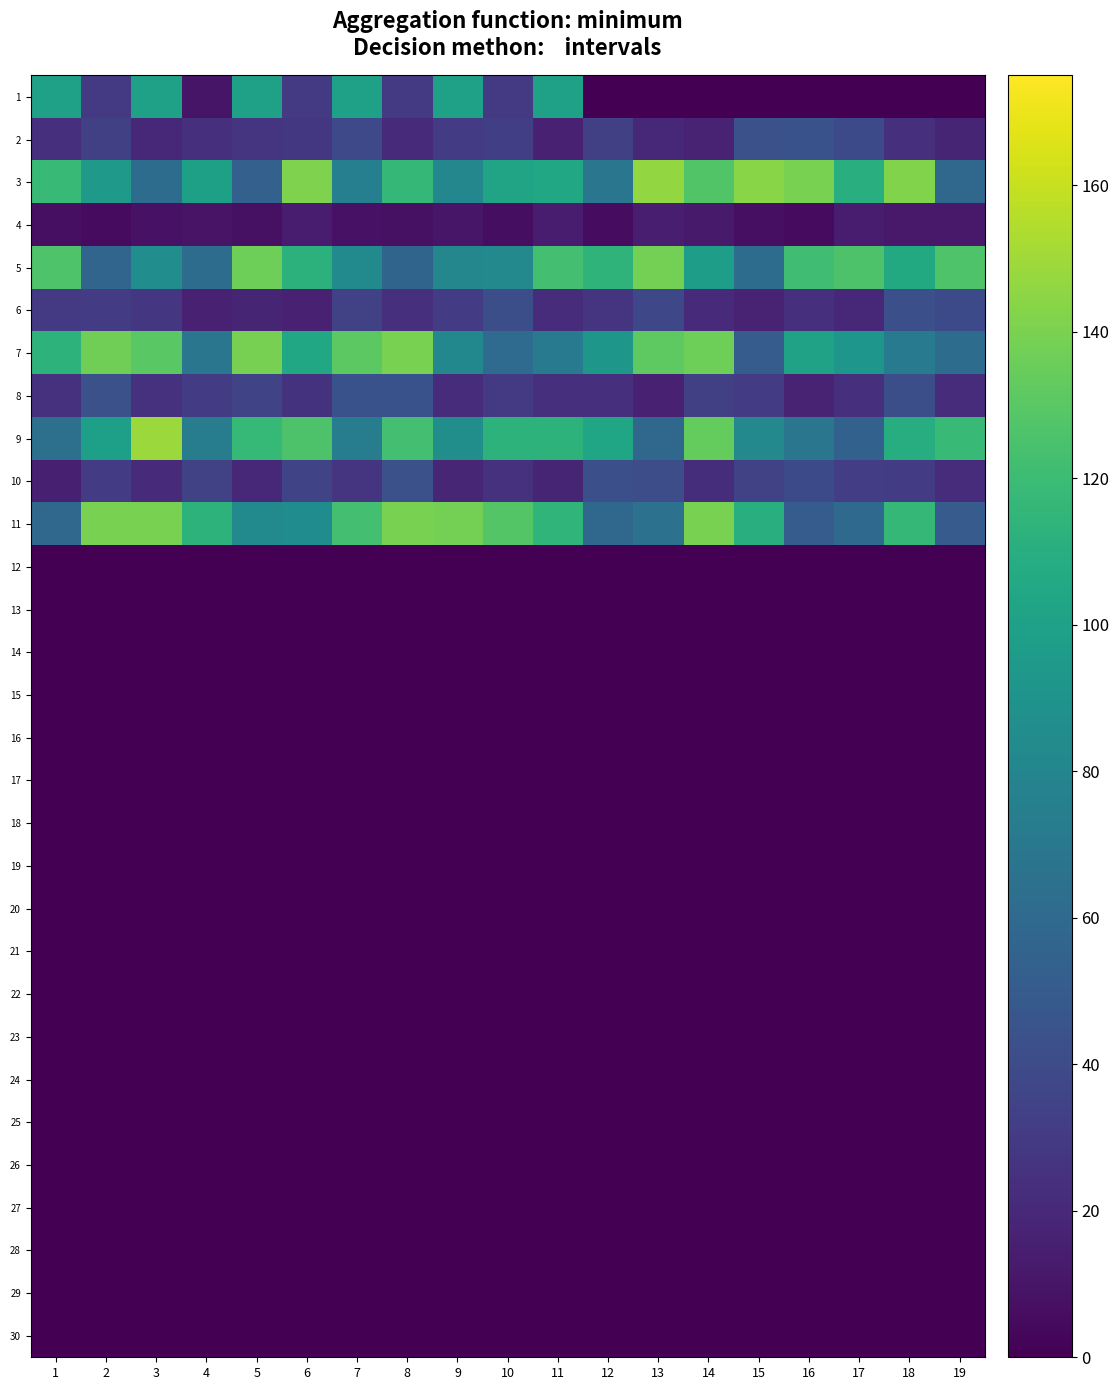

Reading left to right, extract all data points from this chart.

1: 1=100.0	2=30.0	3=100.0	4=10.0	5=100.0	6=30.0	7=100.0	8=30.0	9=100.0	10=30.0	11=100.0	12=0.0	13=0.0	14=0.0	15=0.0	16=0.0	17=0.0	18=0.0	19=0.0
2: 1=23.7	2=33.4	3=19.2	4=23.8	5=26.0	6=28.7	7=38.6	8=21.0	9=30.4	10=32.8	11=16.4	12=33.2	13=20.1	14=17.0	15=43.5	16=44.0	17=39.3	18=24.1	19=17.9
3: 1=118.4	2=94.0	3=62.2	4=99.5	5=53.4	6=140.9	7=75.9	8=116.3	9=81.2	10=102.0	11=104.7	12=68.5	13=147.0	14=127.5	15=143.9	16=139.5	17=109.8	18=142.2	19=58.8
4: 1=7.0	2=5.5	3=8.3	4=8.9	5=7.7	6=13.3	7=8.6	8=7.8	9=10.4	10=6.4	11=13.0	12=5.7	13=14.9	14=12.7	15=7.0	16=5.1	17=13.2	18=12.1	19=12.3
5: 1=127.1	2=57.4	3=85.8	4=61.6	5=136.3	6=112.3	7=83.1	8=56.4	9=81.1	10=82.5	11=123.0	12=113.8	13=138.7	14=97.2	15=62.0	16=121.3	17=126.1	18=106.1	19=127.1
6: 1=29.8	2=30.7	3=27.8	4=15.8	5=18.2	6=15.9	7=34.1	8=24.4	9=30.3	10=42.2	11=22.5	12=27.3	13=37.7	14=21.9	15=17.3	16=23.7	17=19.8	18=42.9	19=39.2
7: 1=113.3	2=137.1	3=130.4	4=68.7	5=139.3	6=103.9	7=130.7	8=139.6	9=81.8	10=61.0	11=72.8	12=92.7	13=131.8	14=136.1	15=50.7	16=101.1	17=91.7	18=72.2	19=62.0
8: 1=25.1	2=43.3	3=24.7	4=30.6	5=36.1	6=25.9	7=44.2	8=43.9	9=22.6	10=29.9	11=24.0	12=23.5	13=16.1	14=33.3	15=30.1	16=16.5	17=23.4	18=42.2	19=22.2
9: 1=64.5	2=98.9	3=148.6	4=74.2	5=117.2	6=126.2	7=73.8	8=122.8	9=86.8	10=113.2	11=113.4	12=103.6	13=59.0	14=133.5	15=82.1	16=68.7	17=54.1	18=109.1	19=117.8
10: 1=15.5	2=30.4	3=21.8	4=34.4	5=20.2	6=35.7	7=26.6	8=43.1	9=19.1	10=25.2	11=18.4	12=42.7	13=41.3	14=22.7	15=34.8	16=39.5	17=31.7	18=30.9	19=22.3
11: 1=59.3	2=139.7	3=140.0	4=113.3	5=83.9	6=84.9	7=122.6	8=139.7	9=138.7	10=128.0	11=114.2	12=58.4	13=66.2	14=139.9	15=110.6	16=50.9	17=60.1	18=116.4	19=50.5
12: 1=0.0	2=0.0	3=0.0	4=0.0	5=0.0	6=0.0	7=0.0	8=0.0	9=0.0	10=0.0	11=0.0	12=0.0	13=0.0	14=0.0	15=0.0	16=0.0	17=0.0	18=0.0	19=0.0
13: 1=0.0	2=0.0	3=0.0	4=0.0	5=0.0	6=0.0	7=0.0	8=0.0	9=0.0	10=0.0	11=0.0	12=0.0	13=0.0	14=0.0	15=0.0	16=0.0	17=0.0	18=0.0	19=0.0
14: 1=0.0	2=0.0	3=0.0	4=0.0	5=0.0	6=0.0	7=0.0	8=0.0	9=0.0	10=0.0	11=0.0	12=0.0	13=0.0	14=0.0	15=0.0	16=0.0	17=0.0	18=0.0	19=0.0
15: 1=0.0	2=0.0	3=0.0	4=0.0	5=0.0	6=0.0	7=0.0	8=0.0	9=0.0	10=0.0	11=0.0	12=0.0	13=0.0	14=0.0	15=0.0	16=0.0	17=0.0	18=0.0	19=0.0
16: 1=0.0	2=0.0	3=0.0	4=0.0	5=0.0	6=0.0	7=0.0	8=0.0	9=0.0	10=0.0	11=0.0	12=0.0	13=0.0	14=0.0	15=0.0	16=0.0	17=0.0	18=0.0	19=0.0
17: 1=0.0	2=0.0	3=0.0	4=0.0	5=0.0	6=0.0	7=0.0	8=0.0	9=0.0	10=0.0	11=0.0	12=0.0	13=0.0	14=0.0	15=0.0	16=0.0	17=0.0	18=0.0	19=0.0
18: 1=0.0	2=0.0	3=0.0	4=0.0	5=0.0	6=0.0	7=0.0	8=0.0	9=0.0	10=0.0	11=0.0	12=0.0	13=0.0	14=0.0	15=0.0	16=0.0	17=0.0	18=0.0	19=0.0
19: 1=0.0	2=0.0	3=0.0	4=0.0	5=0.0	6=0.0	7=0.0	8=0.0	9=0.0	10=0.0	11=0.0	12=0.0	13=0.0	14=0.0	15=0.0	16=0.0	17=0.0	18=0.0	19=0.0
20: 1=0.0	2=0.0	3=0.0	4=0.0	5=0.0	6=0.0	7=0.0	8=0.0	9=0.0	10=0.0	11=0.0	12=0.0	13=0.0	14=0.0	15=0.0	16=0.0	17=0.0	18=0.0	19=0.0
21: 1=0.0	2=0.0	3=0.0	4=0.0	5=0.0	6=0.0	7=0.0	8=0.0	9=0.0	10=0.0	11=0.0	12=0.0	13=0.0	14=0.0	15=0.0	16=0.0	17=0.0	18=0.0	19=0.0
22: 1=0.0	2=0.0	3=0.0	4=0.0	5=0.0	6=0.0	7=0.0	8=0.0	9=0.0	10=0.0	11=0.0	12=0.0	13=0.0	14=0.0	15=0.0	16=0.0	17=0.0	18=0.0	19=0.0
23: 1=0.0	2=0.0	3=0.0	4=0.0	5=0.0	6=0.0	7=0.0	8=0.0	9=0.0	10=0.0	11=0.0	12=0.0	13=0.0	14=0.0	15=0.0	16=0.0	17=0.0	18=0.0	19=0.0
24: 1=0.0	2=0.0	3=0.0	4=0.0	5=0.0	6=0.0	7=0.0	8=0.0	9=0.0	10=0.0	11=0.0	12=0.0	13=0.0	14=0.0	15=0.0	16=0.0	17=0.0	18=0.0	19=0.0
25: 1=0.0	2=0.0	3=0.0	4=0.0	5=0.0	6=0.0	7=0.0	8=0.0	9=0.0	10=0.0	11=0.0	12=0.0	13=0.0	14=0.0	15=0.0	16=0.0	17=0.0	18=0.0	19=0.0
26: 1=0.0	2=0.0	3=0.0	4=0.0	5=0.0	6=0.0	7=0.0	8=0.0	9=0.0	10=0.0	11=0.0	12=0.0	13=0.0	14=0.0	15=0.0	16=0.0	17=0.0	18=0.0	19=0.0
27: 1=0.0	2=0.0	3=0.0	4=0.0	5=0.0	6=0.0	7=0.0	8=0.0	9=0.0	10=0.0	11=0.0	12=0.0	13=0.0	14=0.0	15=0.0	16=0.0	17=0.0	18=0.0	19=0.0
28: 1=0.0	2=0.0	3=0.0	4=0.0	5=0.0	6=0.0	7=0.0	8=0.0	9=0.0	10=0.0	11=0.0	12=0.0	13=0.0	14=0.0	15=0.0	16=0.0	17=0.0	18=0.0	19=0.0
29: 1=0.0	2=0.0	3=0.0	4=0.0	5=0.0	6=0.0	7=0.0	8=0.0	9=0.0	10=0.0	11=0.0	12=0.0	13=0.0	14=0.0	15=0.0	16=0.0	17=0.0	18=0.0	19=0.0
30: 1=0.0	2=0.0	3=0.0	4=0.0	5=0.0	6=0.0	7=0.0	8=0.0	9=0.0	10=0.0	11=0.0	12=0.0	13=0.0	14=0.0	15=0.0	16=0.0	17=0.0	18=0.0	19=0.0